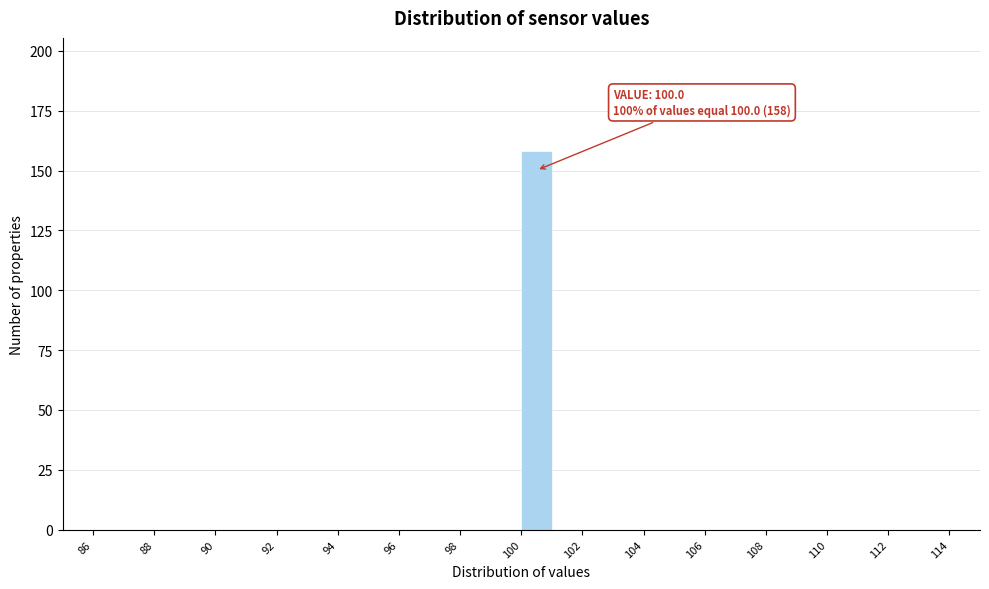

Over which range of the x-axis is the bar tallest?

100 to 101